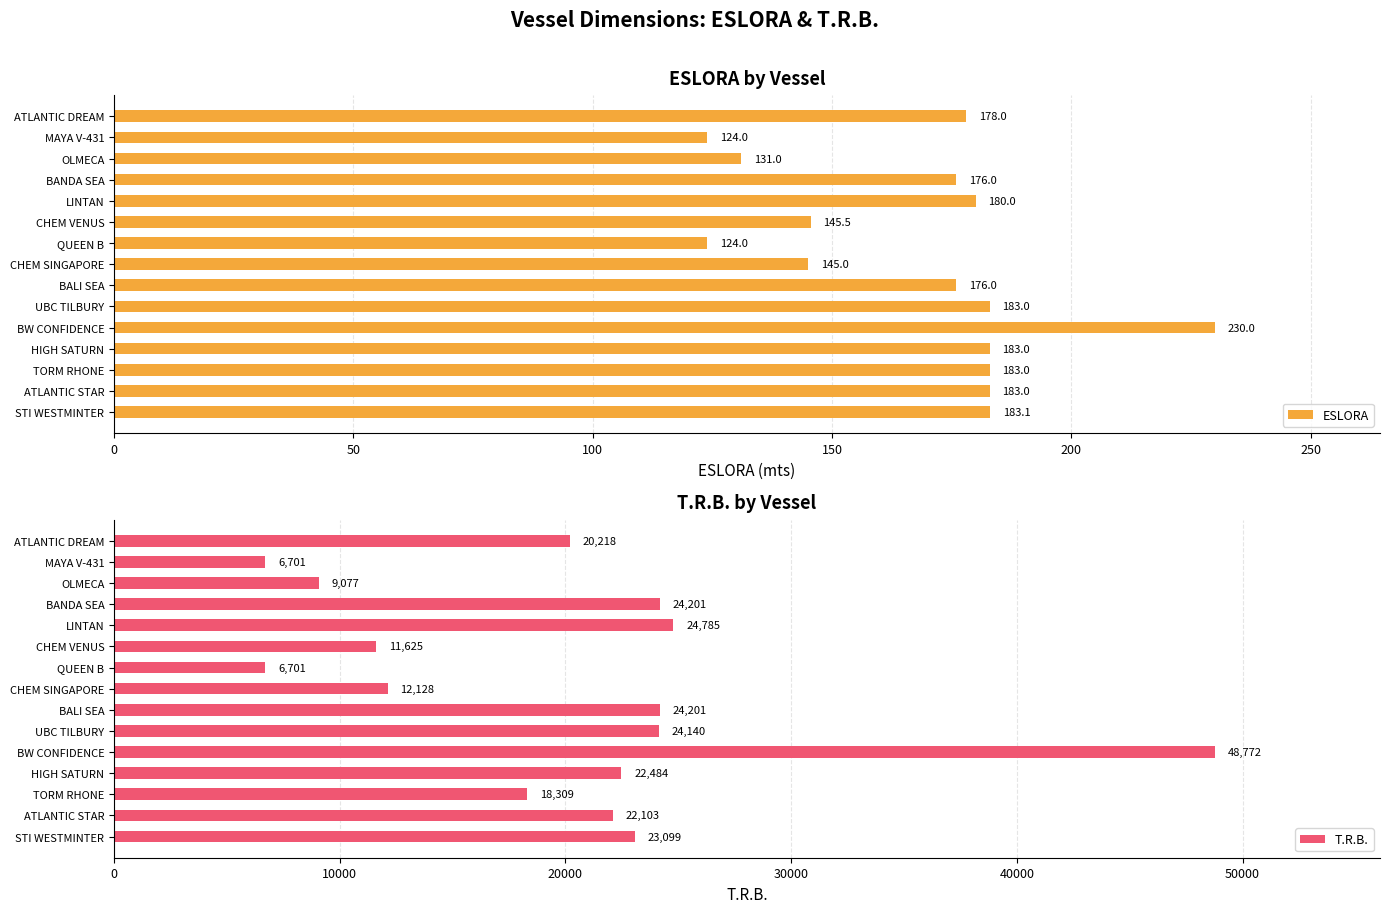

List the series in order of their overall mean, lowest first.

ESLORA, T.R.B.